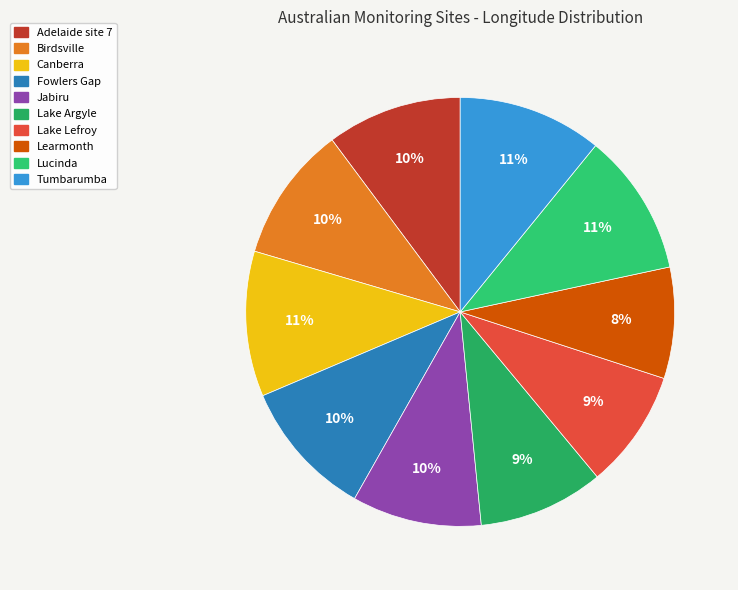

What percentage is the Adelaide site 7 slice, to the nearest percent?

10%